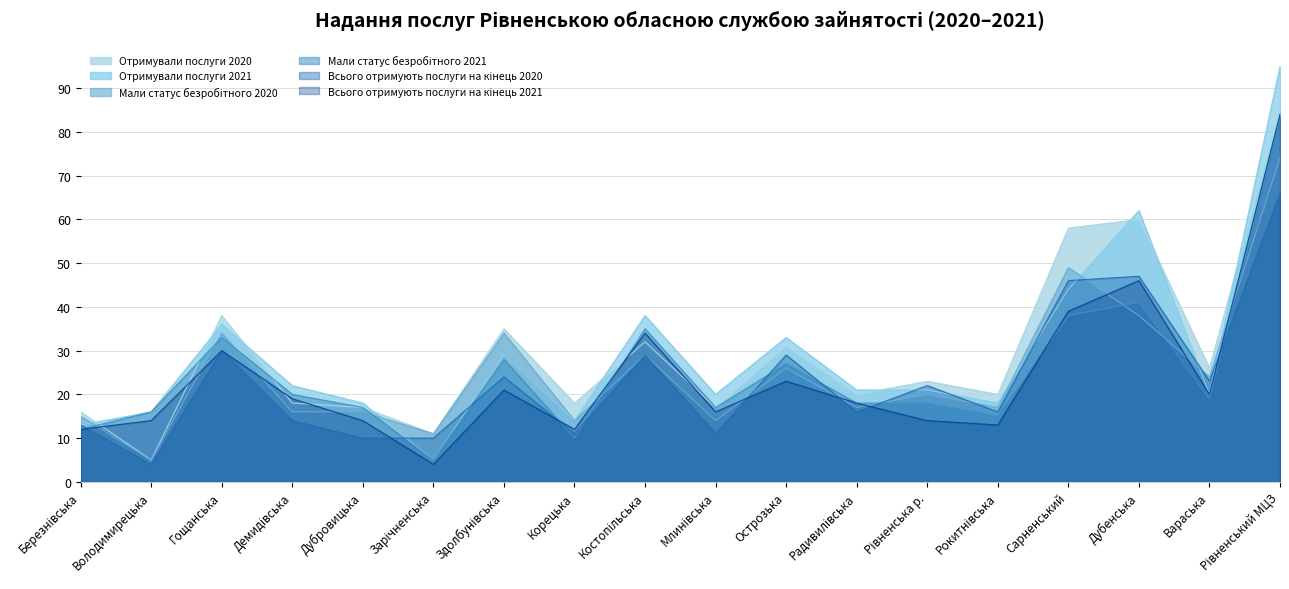

Which label corresponds to the largest value in the chart?

Рівненський МЦЗ